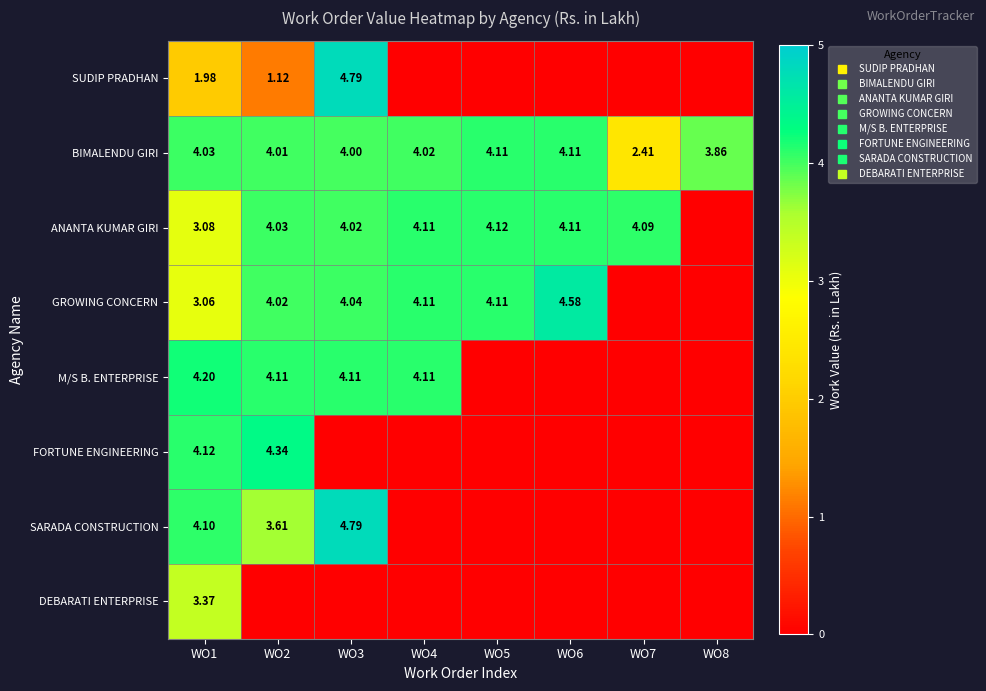

What is the sum of the SUDIP PRADHAN values at WO8 and WO1?

2.0